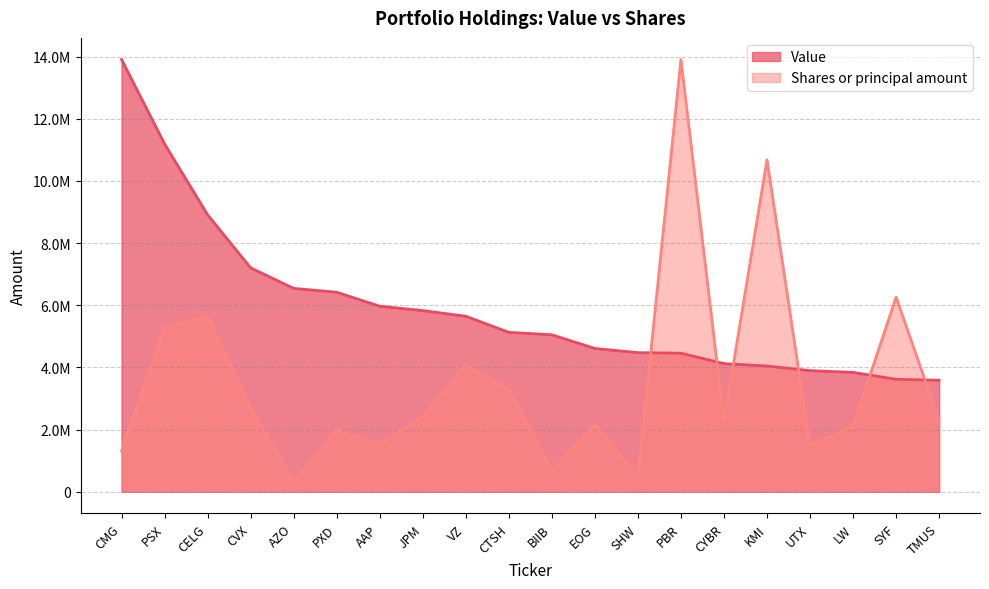

Reading left to right, transcribe all the data shown in this chart.

Value: 13904000.0	11188000.0	8909000.0	7202000.0	6542000.0	6418000.0	5968000.0	5829000.0	5646000.0	5129000.0	5049000.0	4610000.0	4476000.0	4457000.0	4123000.0	4046000.0	3897000.0	3840000.0	3618000.0	3588000.0
Shares or principal amount: 1306827.9	5270493.9	5641275.9	2686789.6	316723.1	1980534.3	1538160.8	2423313.6	4075720.4	3279245.3	681011.6	2145551.7	461651.2	13904000.0	2256794.5	10676784.3	1485400.7	2118522.3	6258163.6	2288978.1